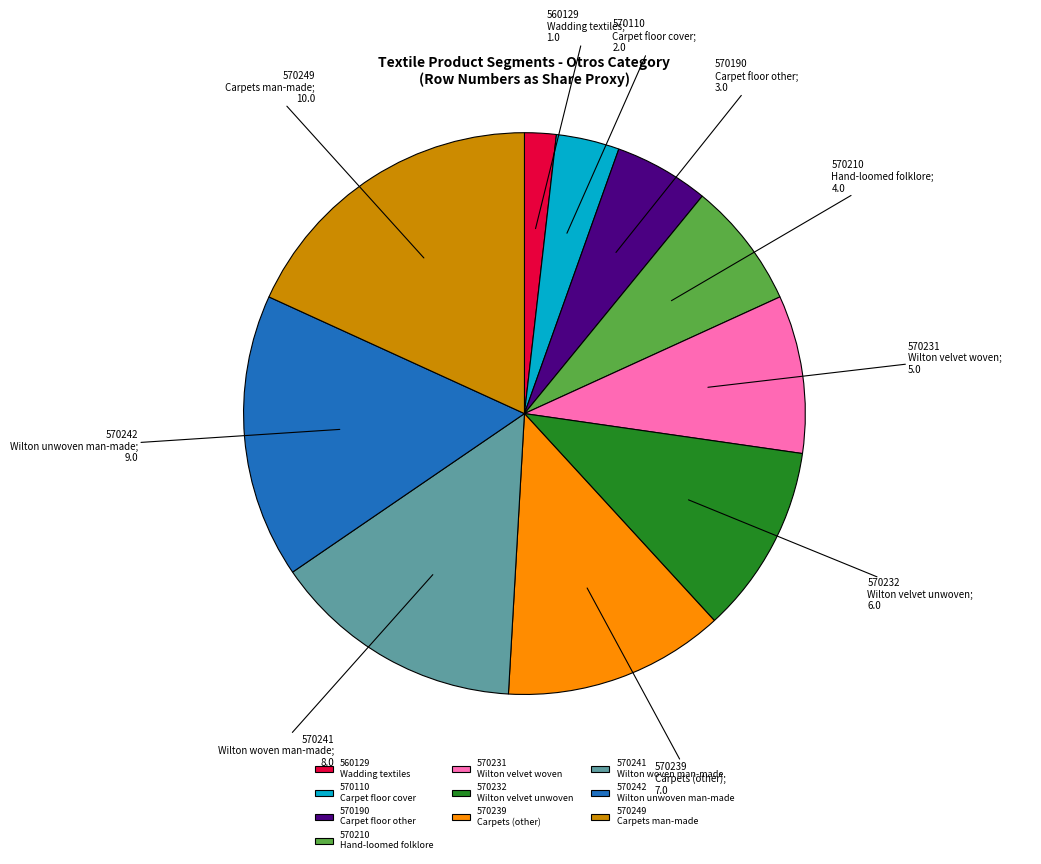

Rank the categories by value from lowest to highest.

560129 Wadding textiles, 570110 Carpet floor cover, 570190 Carpet floor other, 570210 Hand-loomed folklore, 570231 Wilton velvet woven, 570232 Wilton velvet unwoven, 570239 Carpets (other), 570241 Wilton woven man-made, 570242 Wilton unwoven man-made, 570249 Carpets man-made